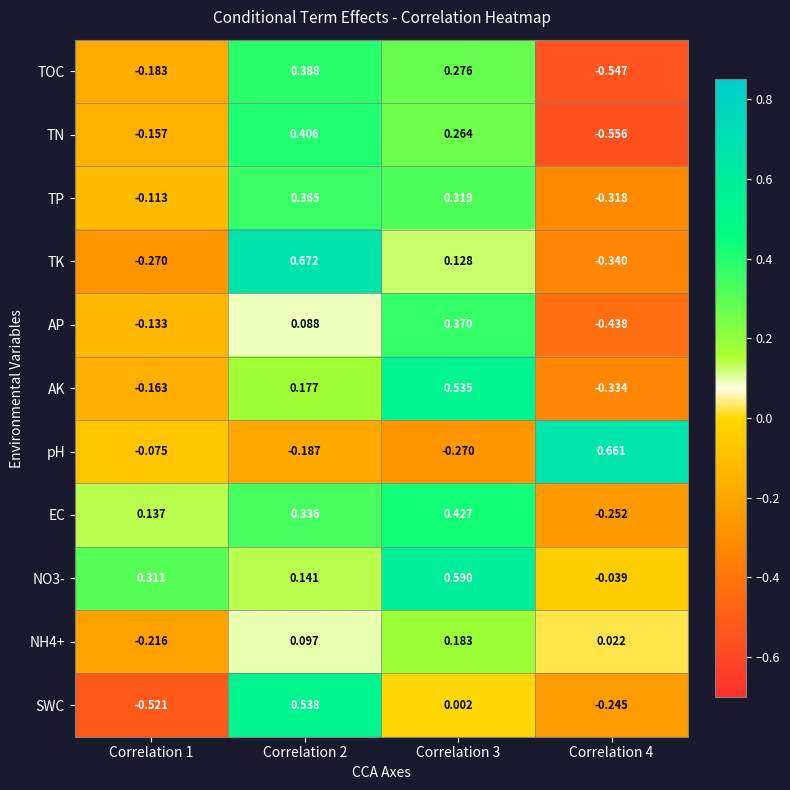

Is the value of AP at Correlation 1 greater than the value of NO3- at Correlation 1?

No